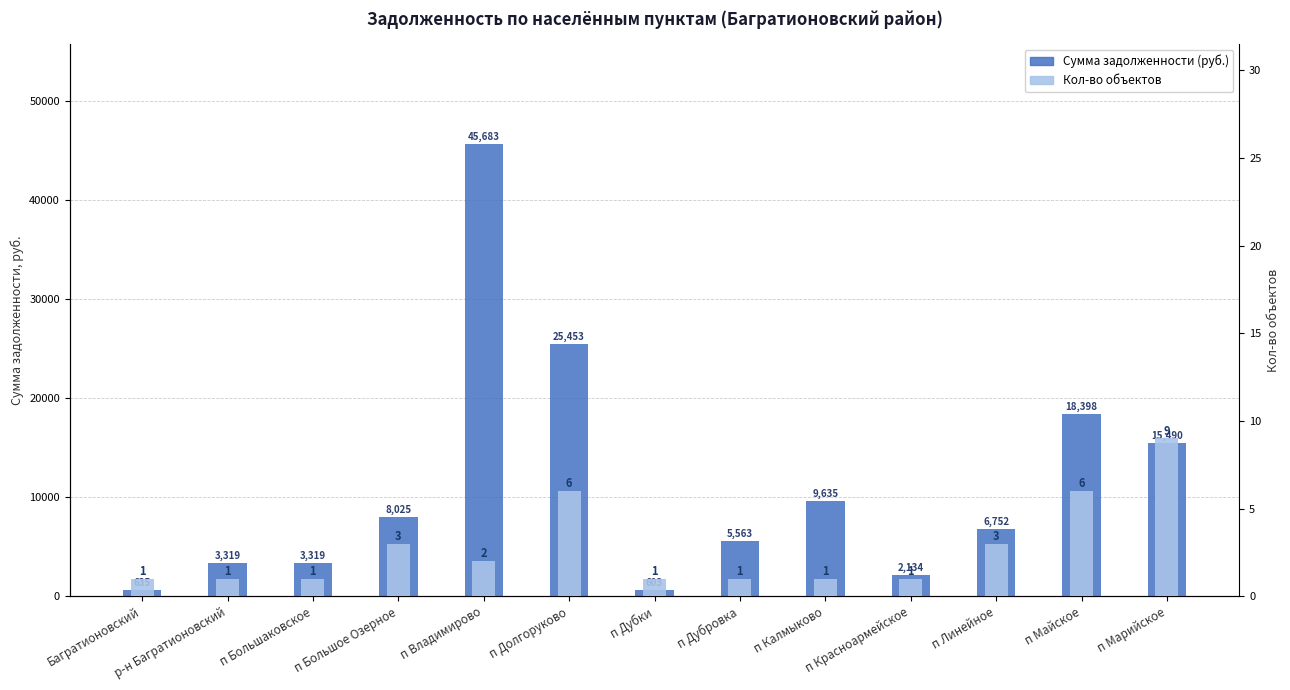

What position from the right is п Калмыково?

5